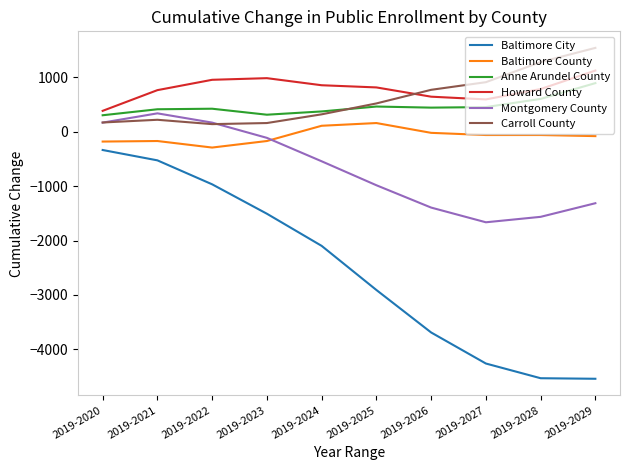

True or false: Howard County and Montgomery County cross at least once.

False